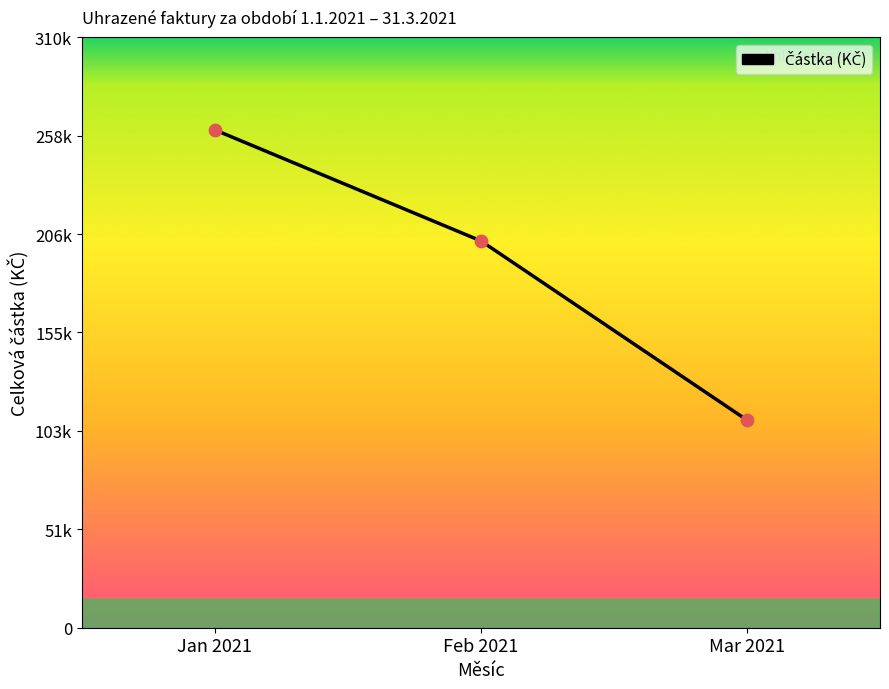

What is the change in value from Jan 2021 to Mar 2021?

-152334.1